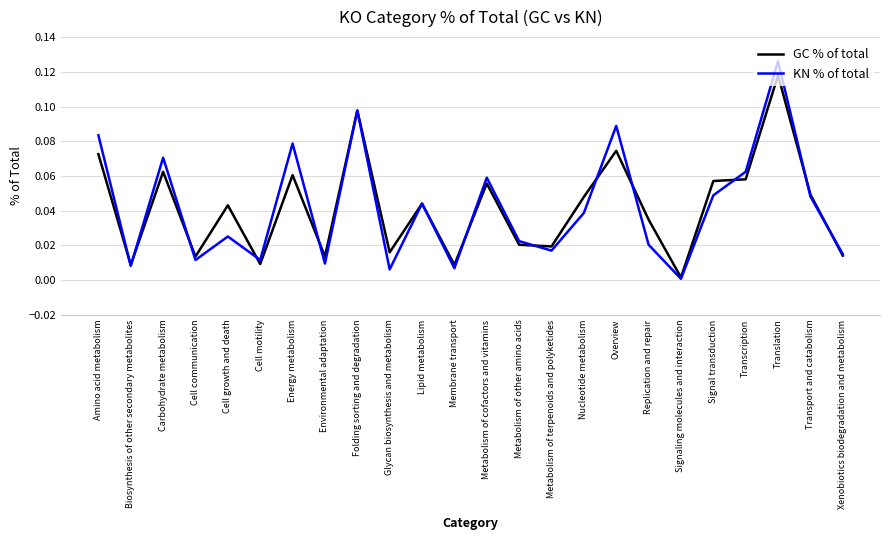

What are all the series names shown in the legend?

GC % of total, KN % of total